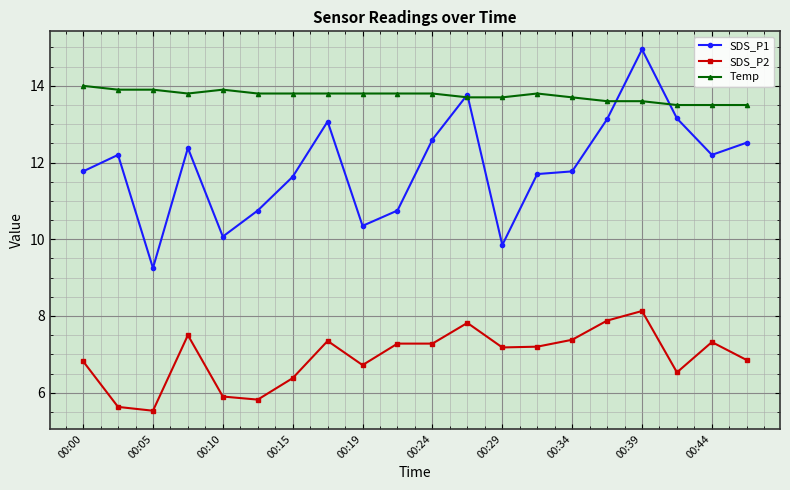

What is the value of the SDS_P2 point at the 11th from the left?

7.3